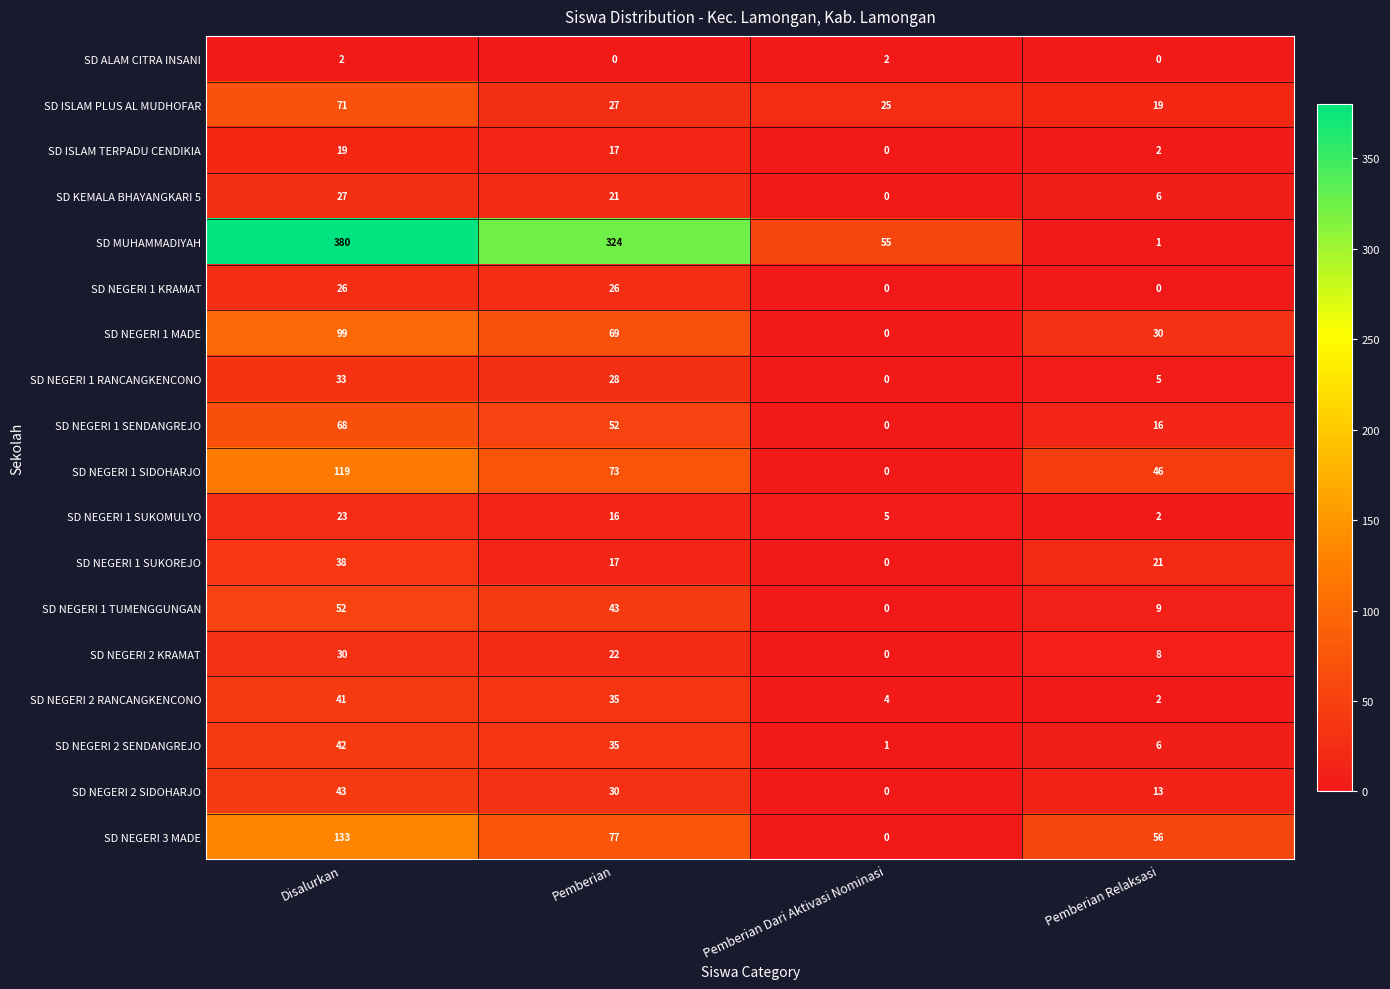

What is the difference between the SD NEGERI 1 TUMENGGUNGAN values at Pemberian Dari Aktivasi Nominasi and Disalurkan?

52